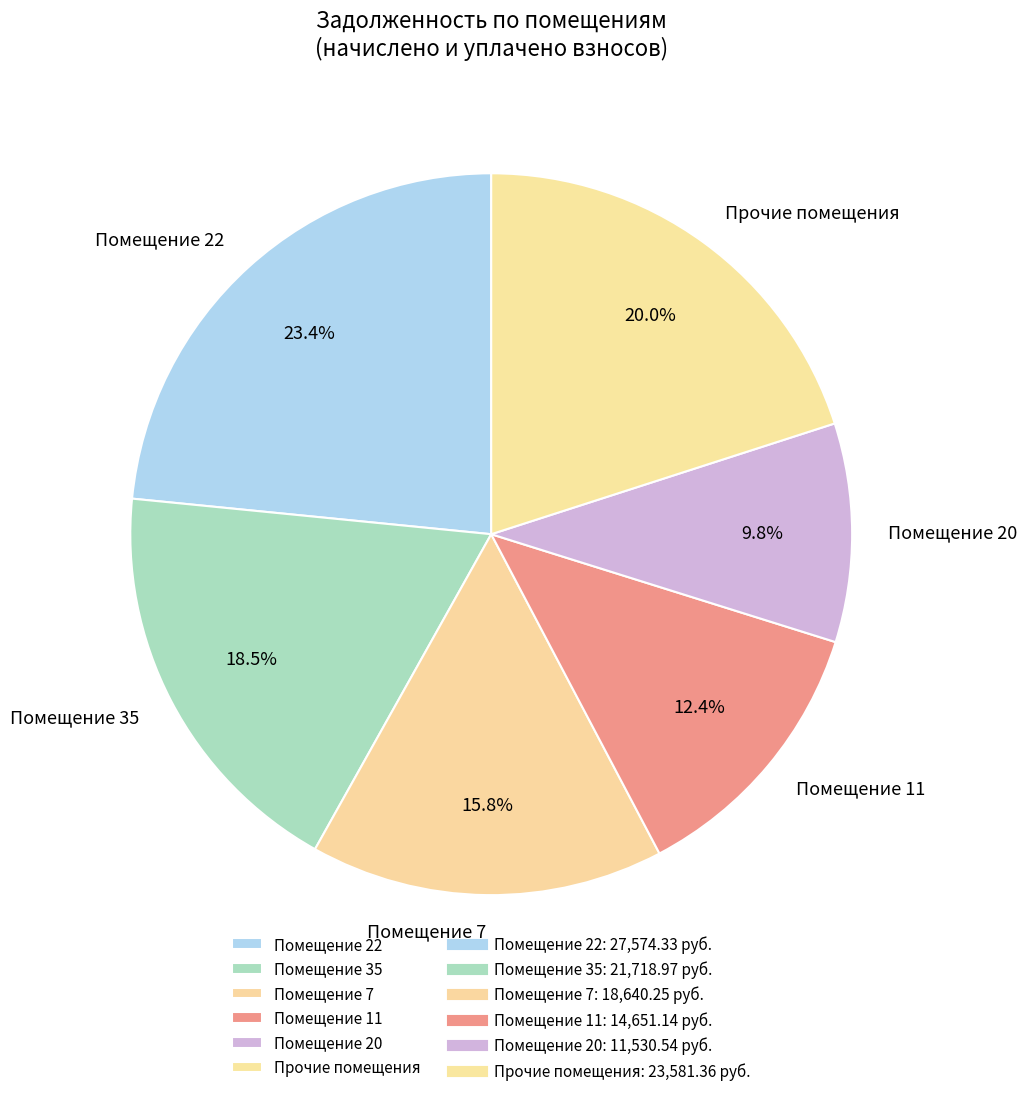

To the nearest percent, what is the difference between the largest and smallest slice percentages?

14%